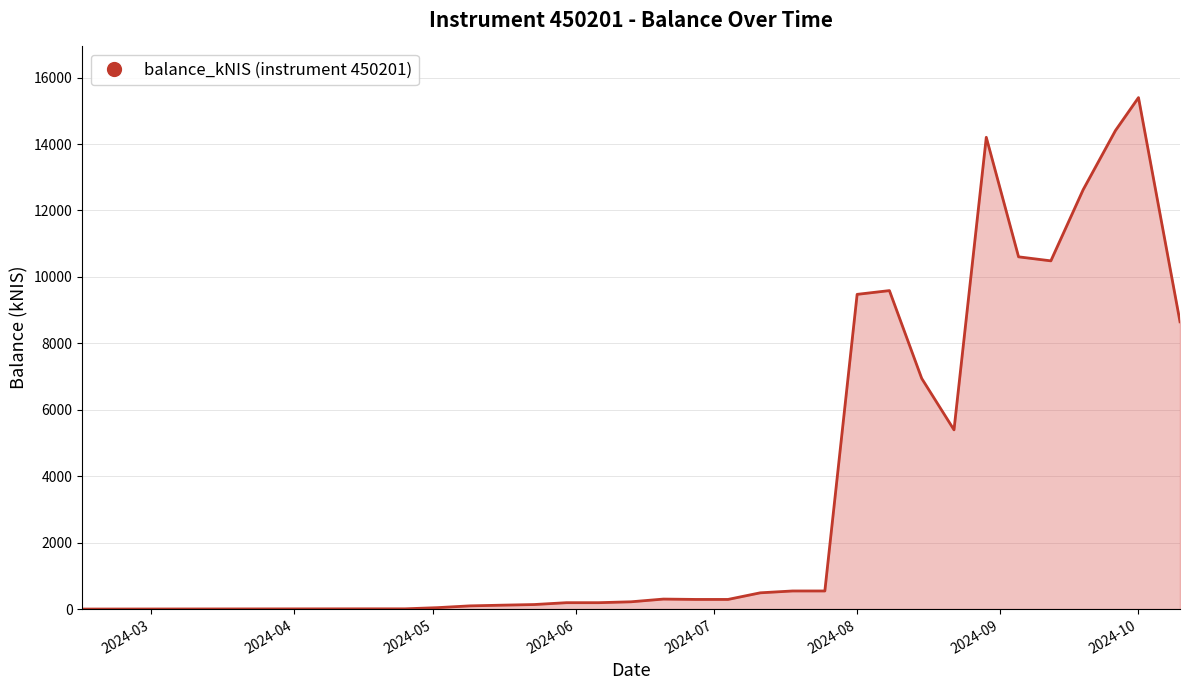

What is the maximum value shown in the chart?

15399.1